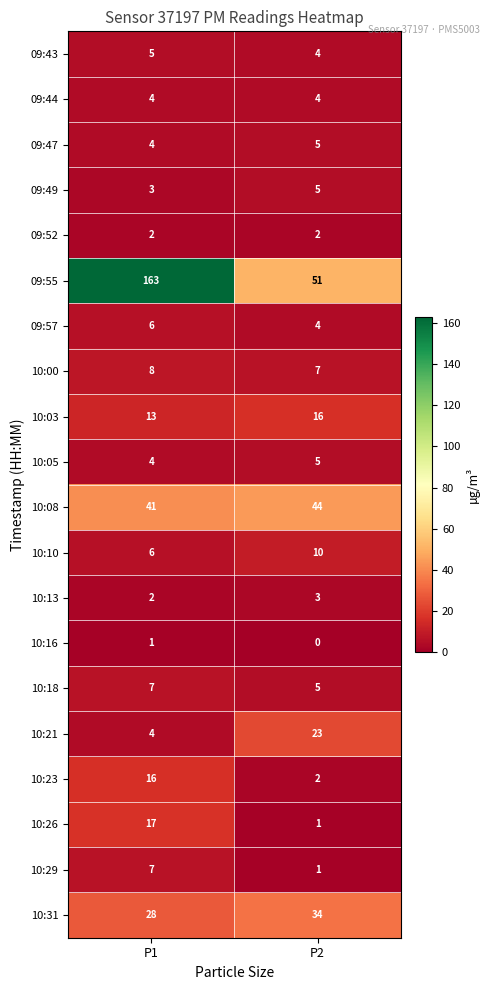

Which category has the highest value in the 10:21 series?

P2